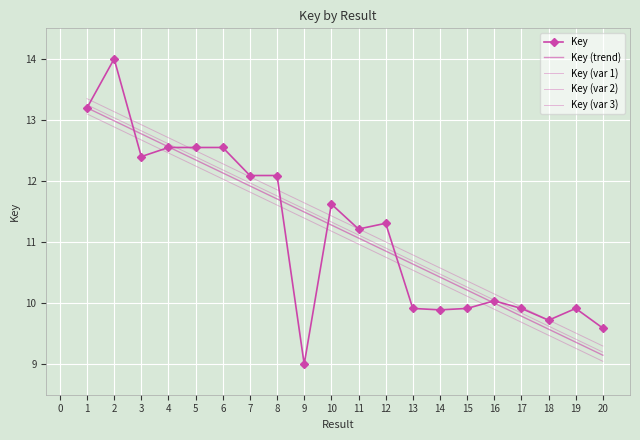

What is the value of the 2nd point from the left?

14.0